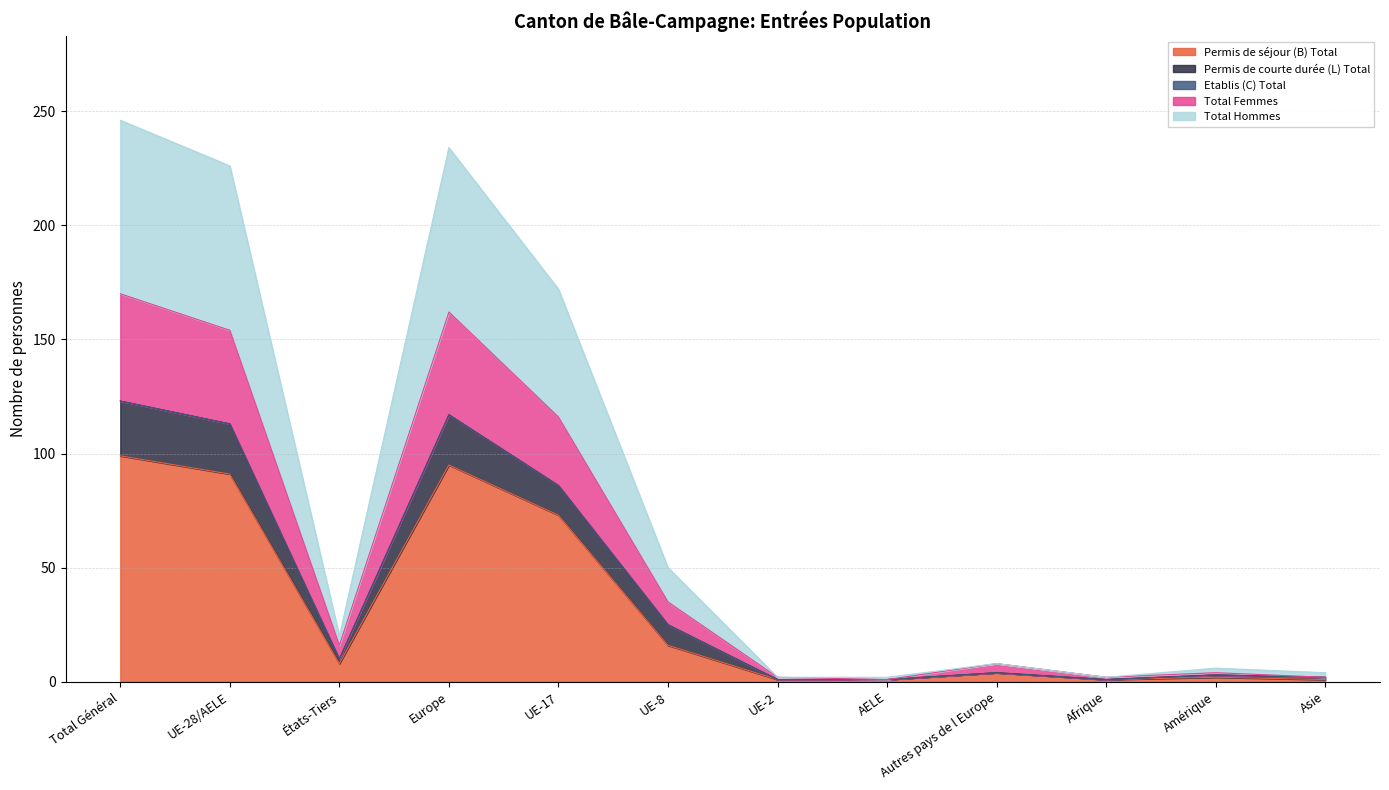

At which label is Permis de séjour (B) Total closest to 50?

UE-17